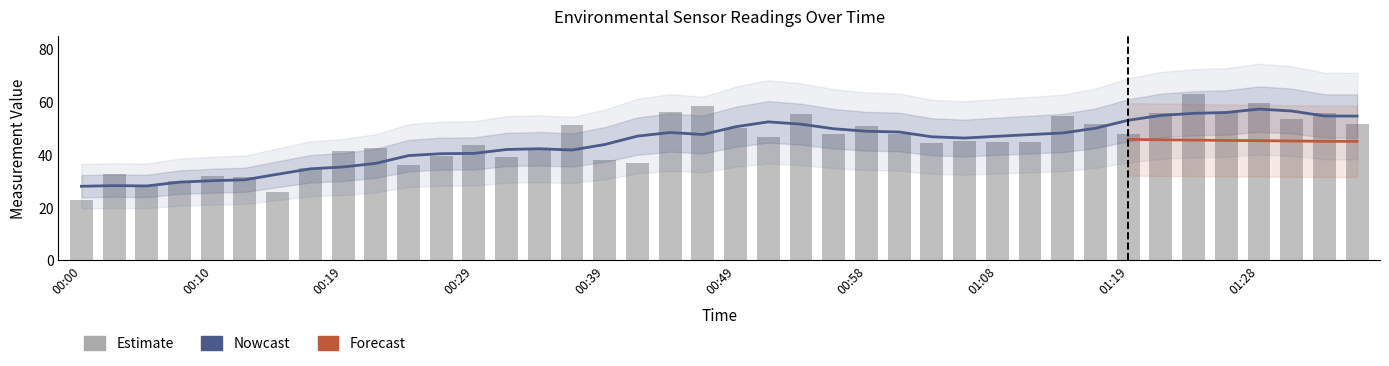

Where does the data first go above 45?

00:36